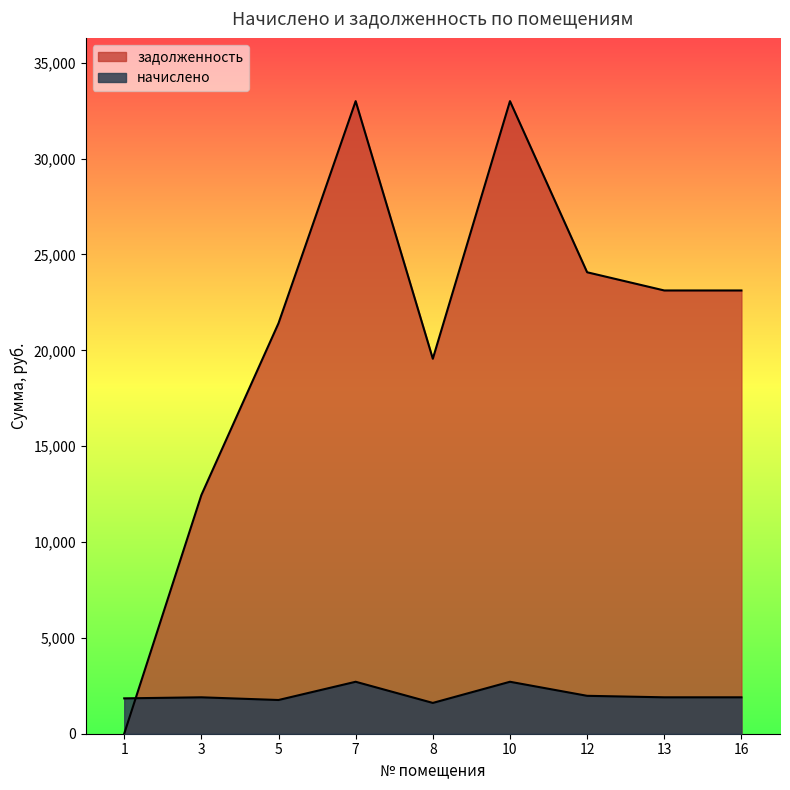

Read the задолженность value at 13.

23121.8